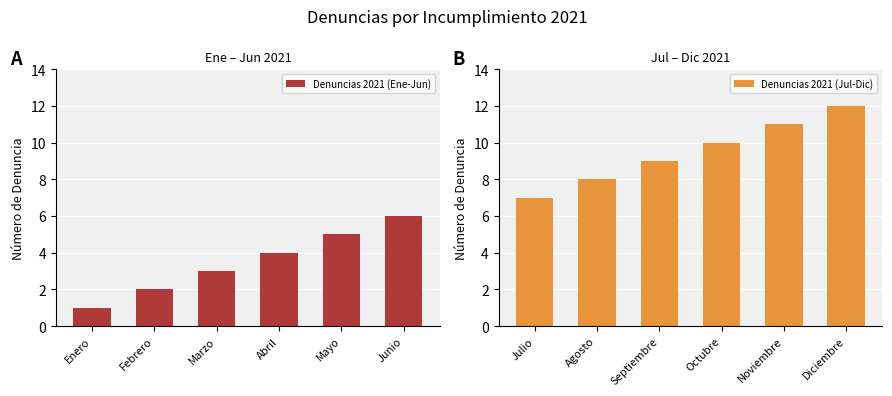

The value of Denuncias 2021 (Ene-Jun) at Marzo is 4. True or false?

False